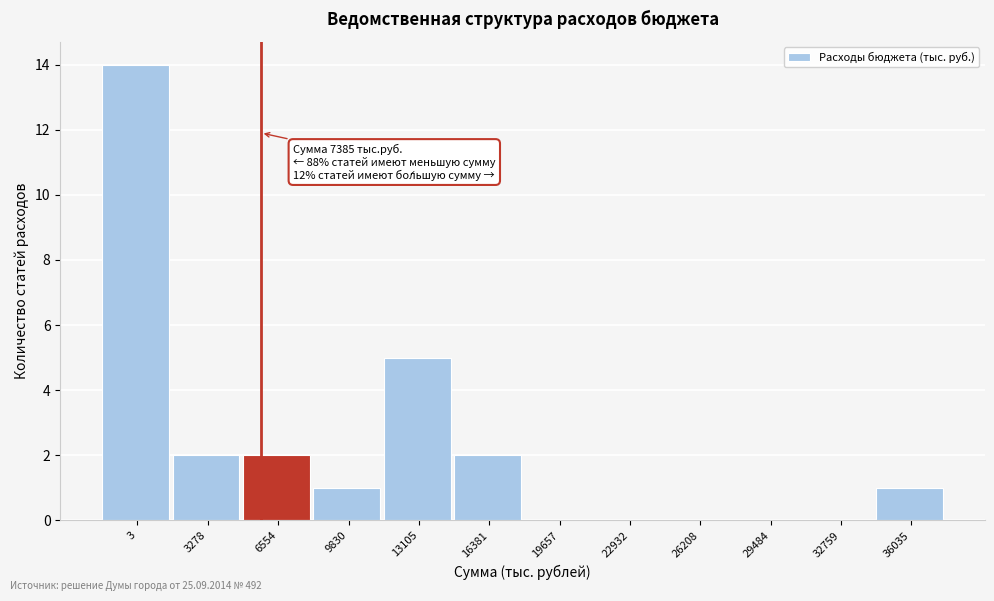

Reading right to left, transcribe all the data shown in this chart.

36035=1	32759=0	29484=0	26208=0	22932=0	19657=0	16381=2	13105=5	9830=1	6554=2	3278=2	3=14